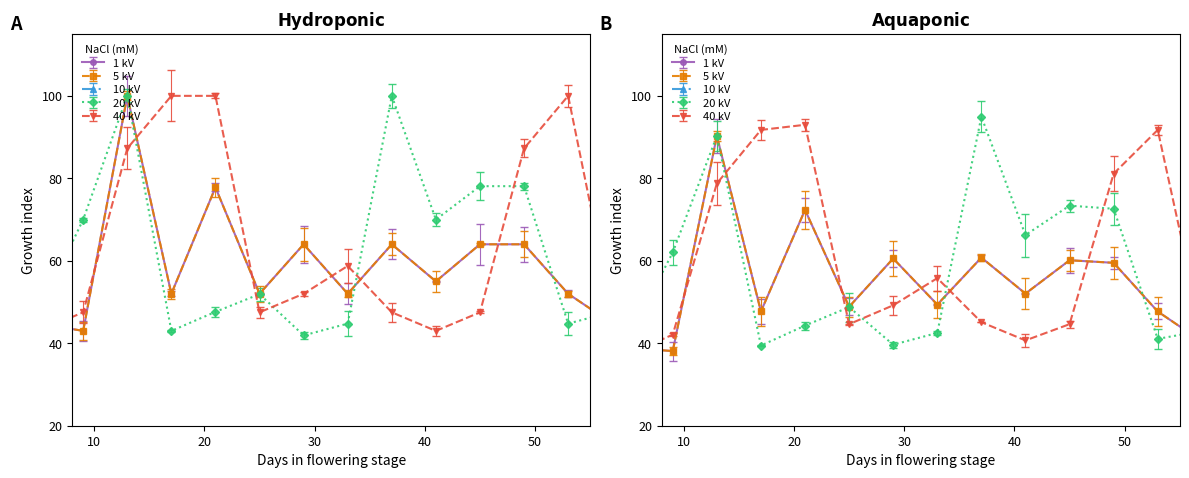

Which category has the highest value in the 40 kV series?

17